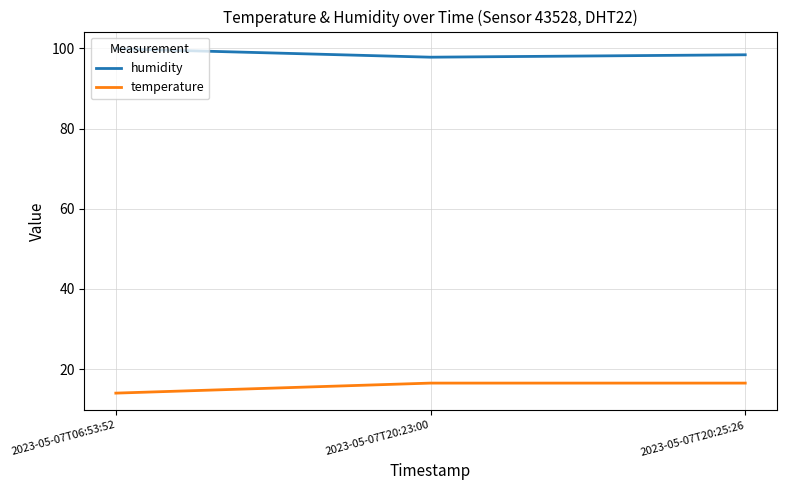

Reading left to right, list all the values displayed in this chart.

humidity: 99.9	97.8	98.4
temperature: 14.0	16.5	16.5